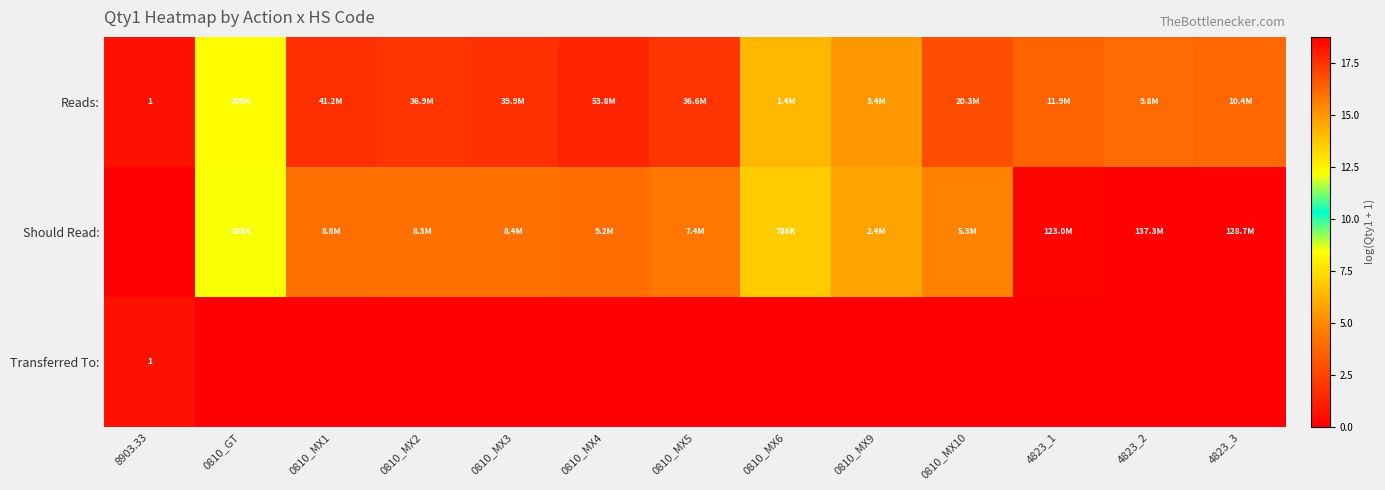

At which category does the chart reach its minimum across all series?

8903.33